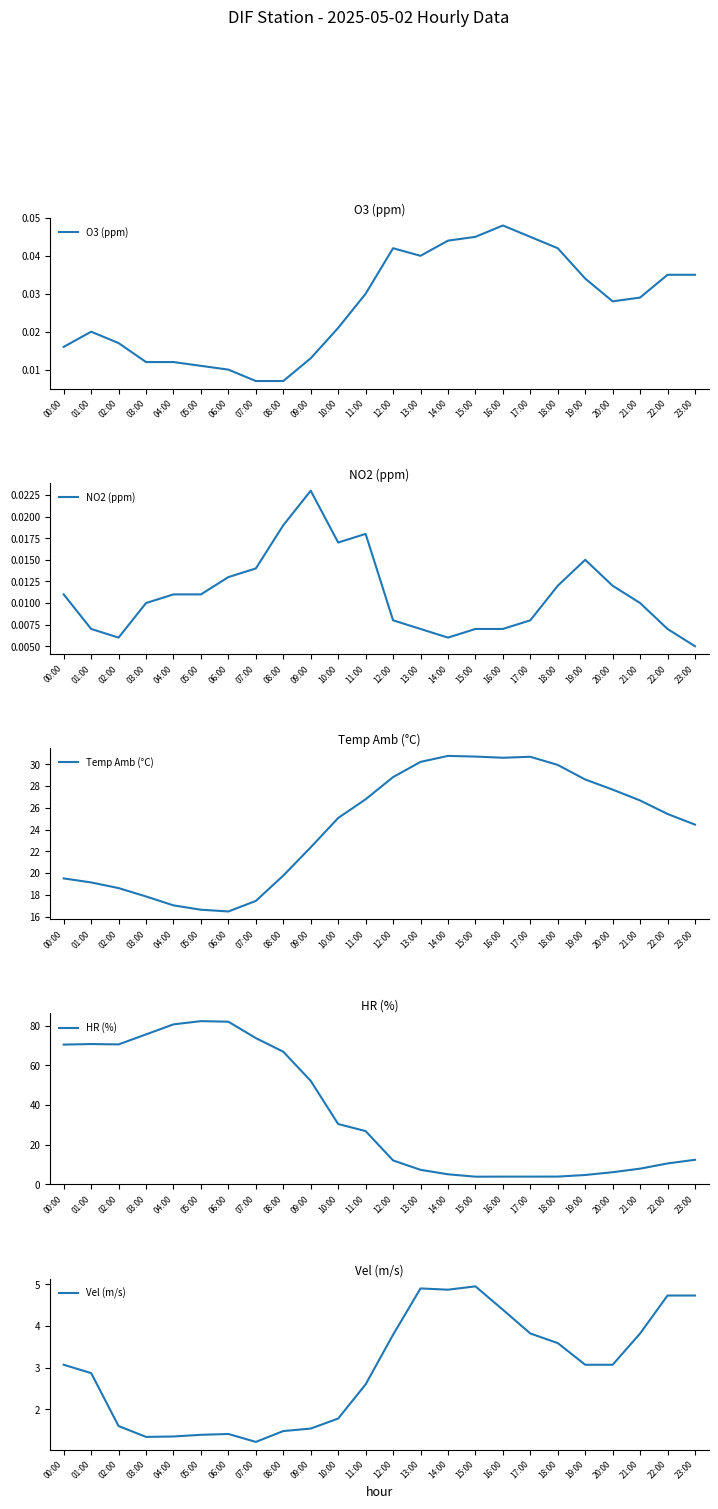

Reading left to right, list all the values displayed in this chart.

O3 (ppm): 0.0	0.0	0.0	0.0	0.0	0.0	0.0	0.0	0.0	0.0	0.0	0.0	0.0	0.0	0.0	0.0	0.0	0.0	0.0	0.0	0.0	0.0	0.0	0.0
NO2 (ppm): 0.0	0.0	0.0	0.0	0.0	0.0	0.0	0.0	0.0	0.0	0.0	0.0	0.0	0.0	0.0	0.0	0.0	0.0	0.0	0.0	0.0	0.0	0.0	0.0
Temp Amb (°C): 19.5	19.1	18.6	17.9	17.0	16.6	16.5	17.4	19.8	22.4	25.1	26.8	28.8	30.2	30.8	30.7	30.6	30.7	29.9	28.6	27.7	26.7	25.4	24.5
HR (%): 70.4	70.7	70.5	75.6	80.6	82.2	82.0	73.7	66.8	52.1	30.4	26.8	12.0	7.3	5.0	3.8	3.8	3.8	3.9	4.7	6.1	7.8	10.5	12.3
Vel (m/s): 3.1	2.9	1.6	1.3	1.4	1.4	1.4	1.2	1.5	1.5	1.8	2.6	3.8	4.9	4.9	5.0	4.4	3.8	3.6	3.1	3.1	3.8	4.7	4.7